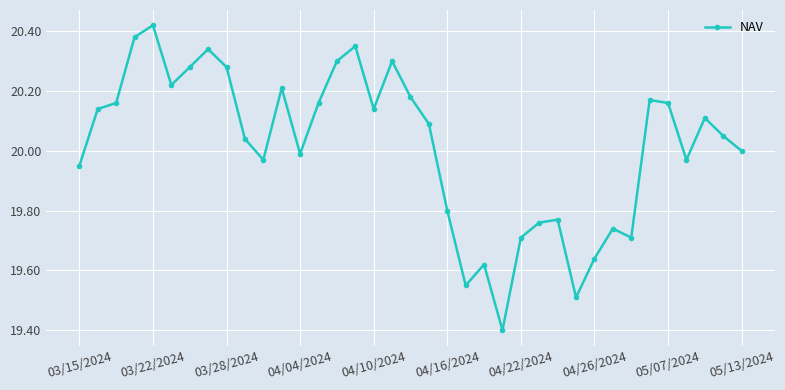

What is the smallest value displayed?

19.4